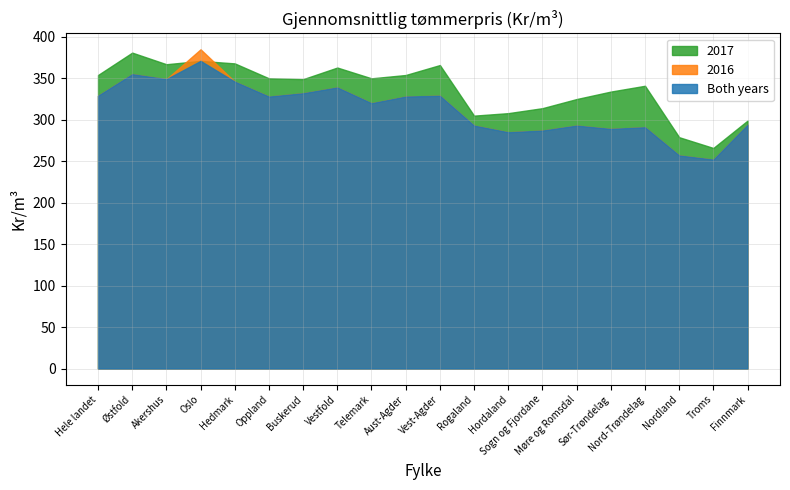

What is the difference between the 2017 values at Oslo and Buskerud?

22